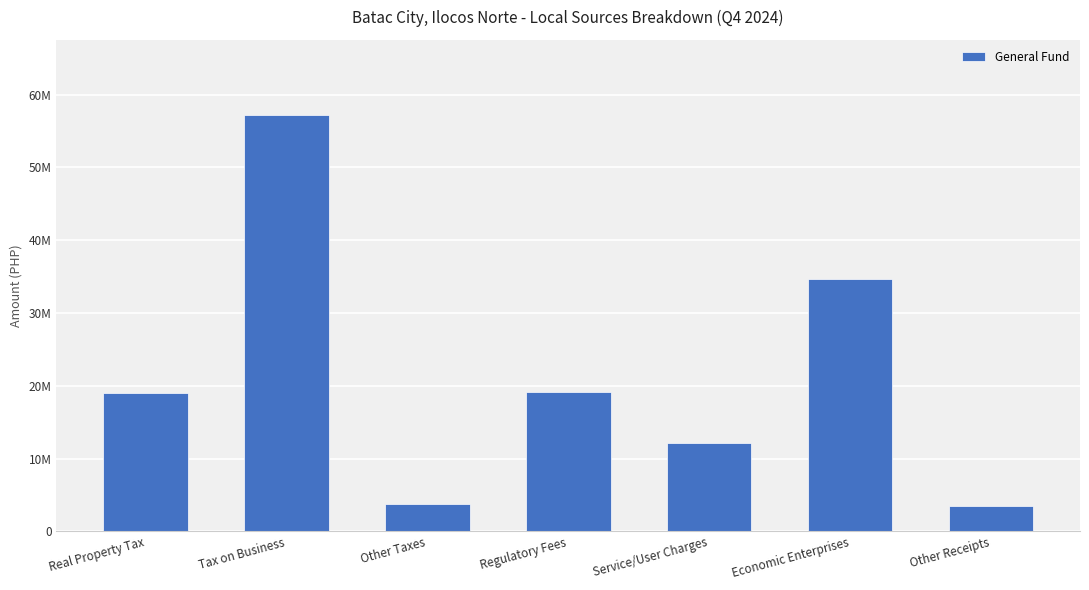

Does the chart contain any negative values?

No